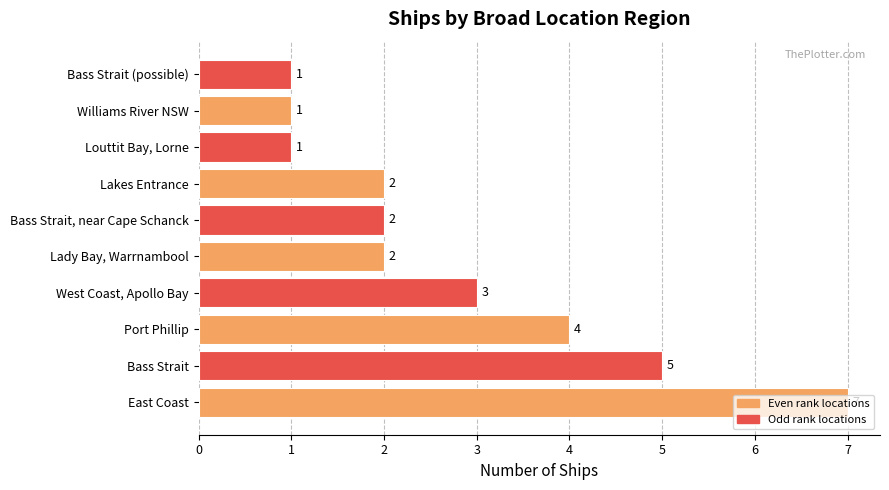

What is the change in value from East Coast to Bass Strait (possible)?

-6